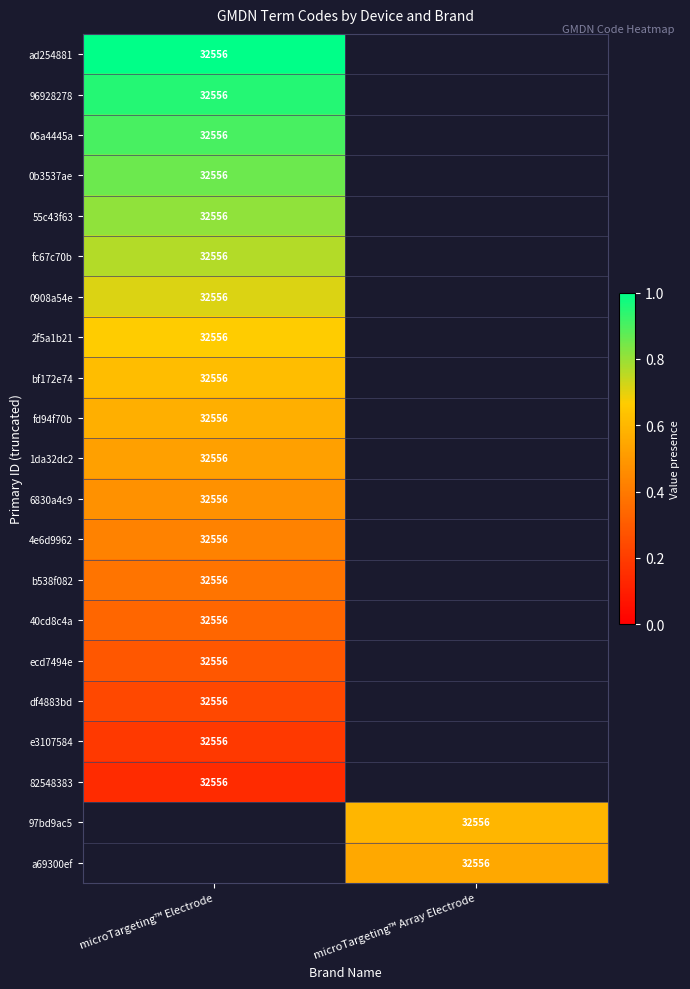

The value of a69300ef at microTargeting™ Array Electrode is 13639. True or false?

False